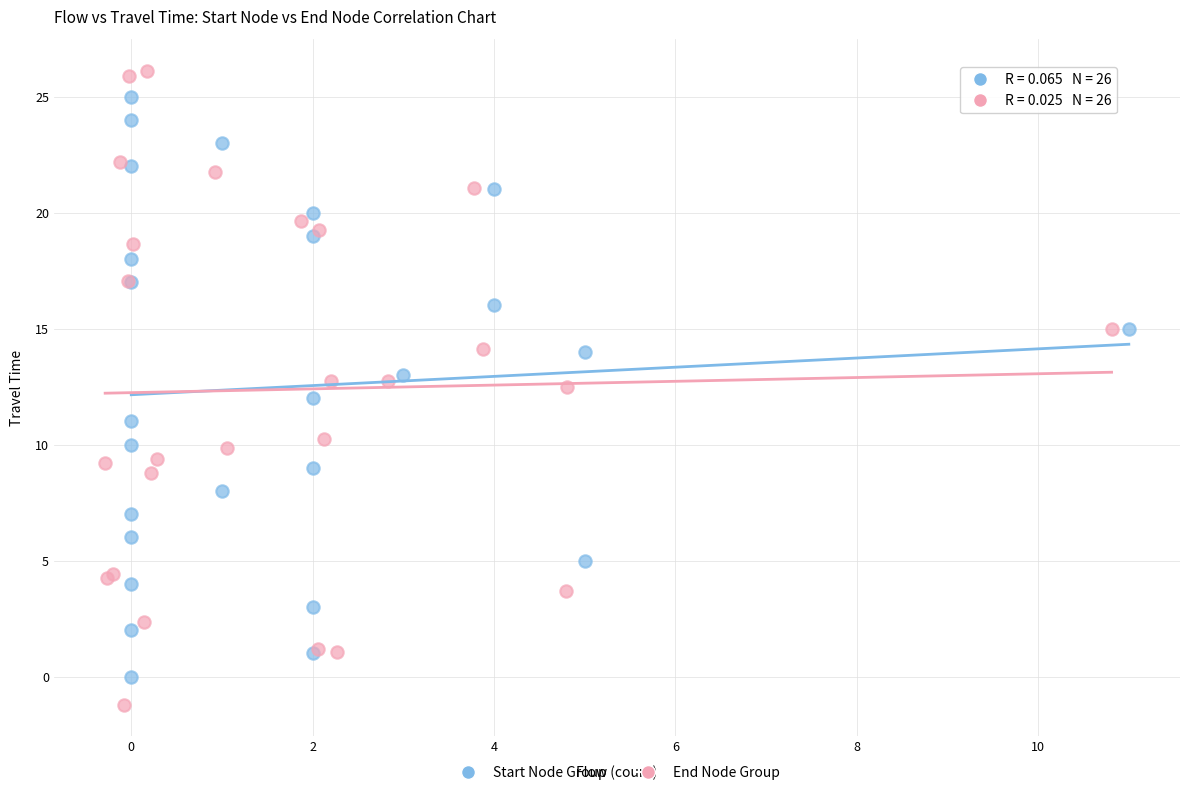

What are all the series names shown in the legend?

Start Node Group, End Node Group